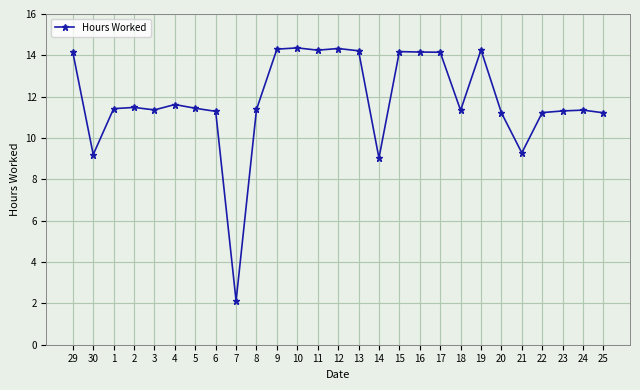

Where does the data first go above 11?

29